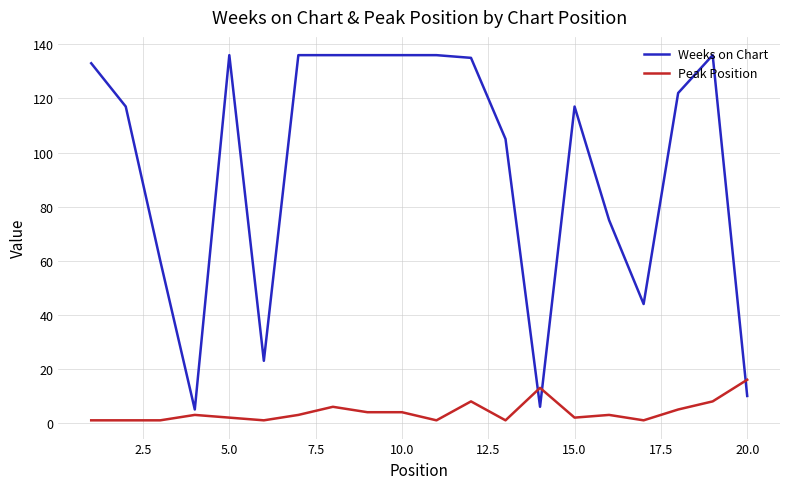

What are all the series names shown in the legend?

Weeks on Chart, Peak Position